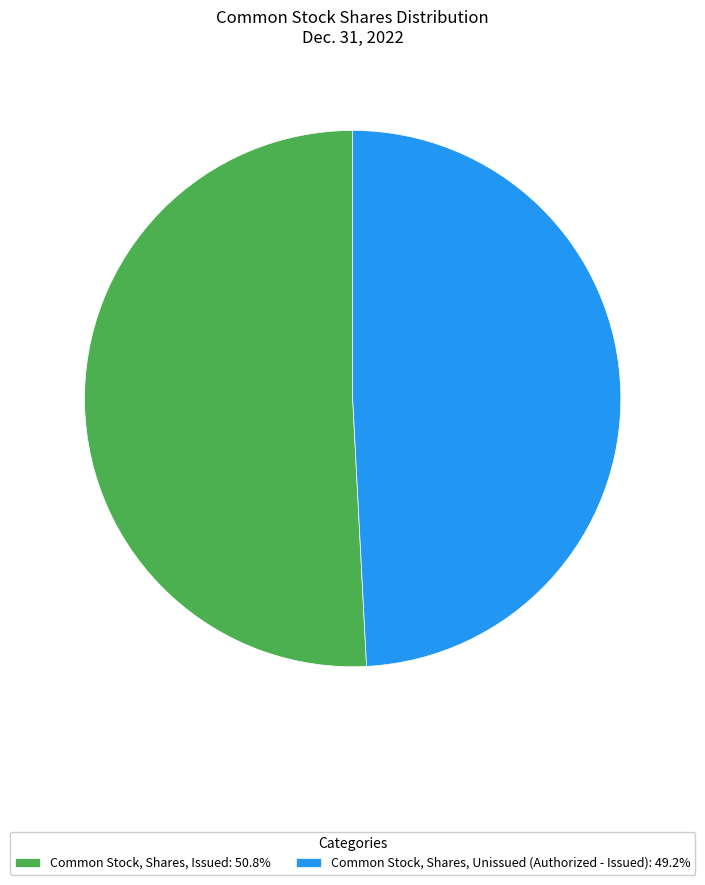

Do Common Stock, Shares, Issued: 50.8% and Common Stock, Shares, Unissued (Authorized - Issued): 49.2% together represent more than half of the pie?

Yes